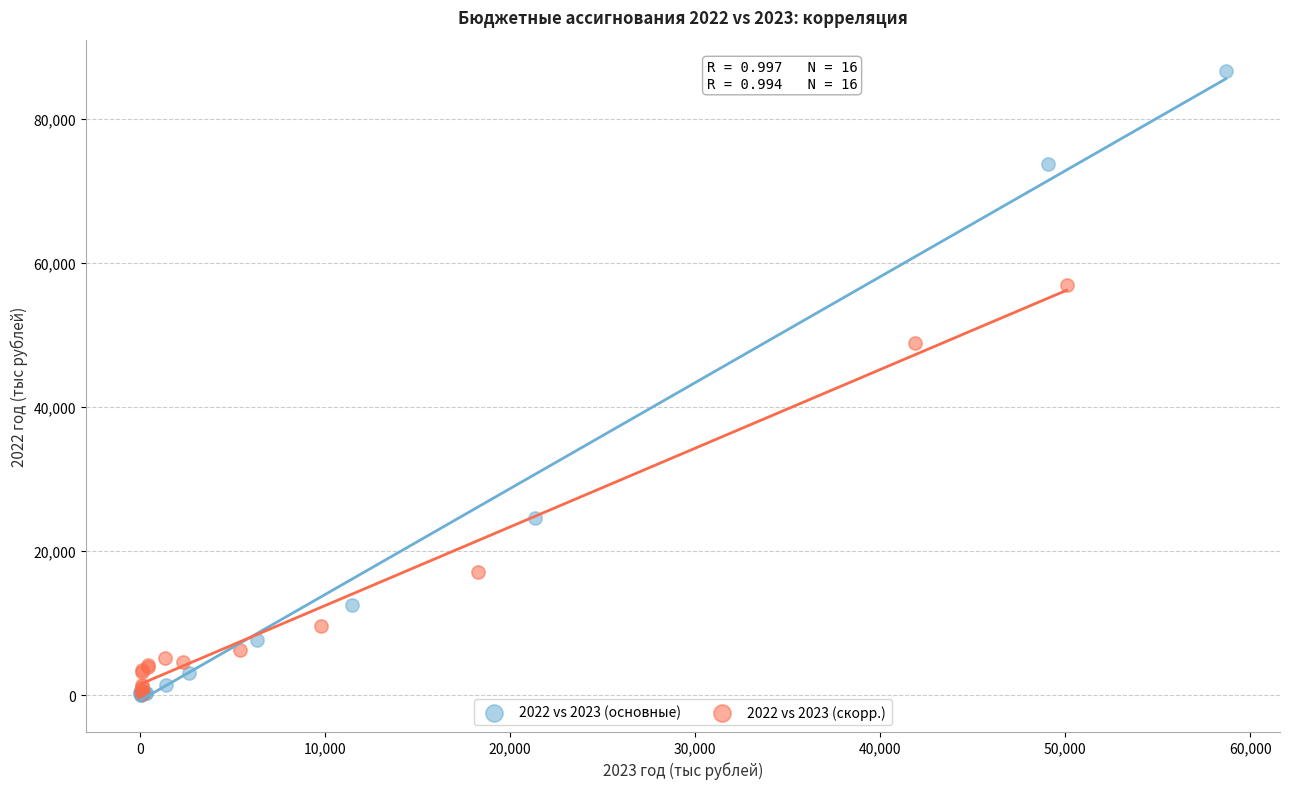

Which series has the largest Y range (max minus min)?

2022 vs 2023 (основные)